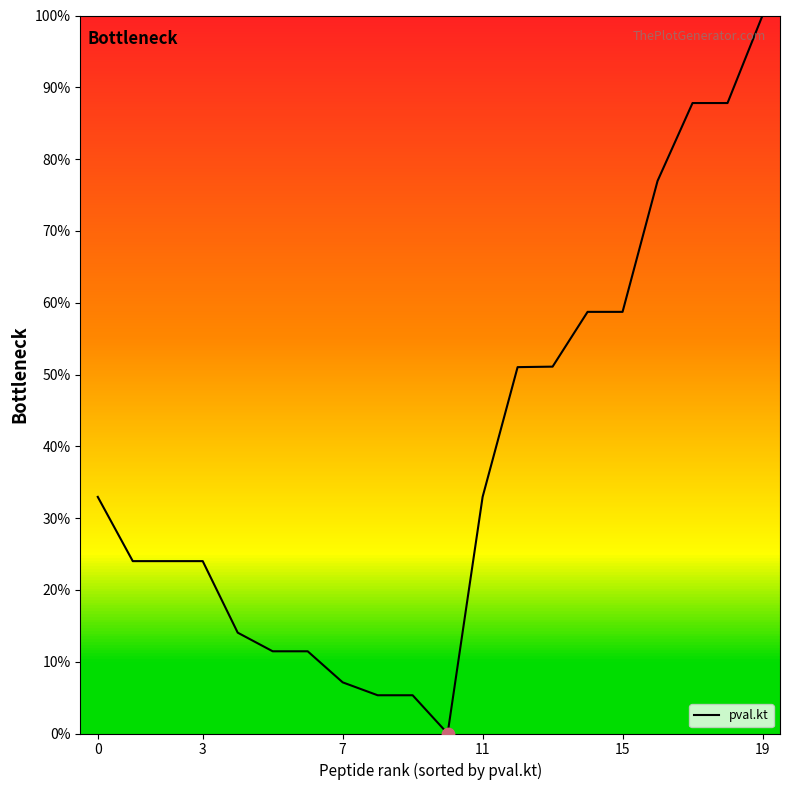

What is the greatest value displayed?

100.0